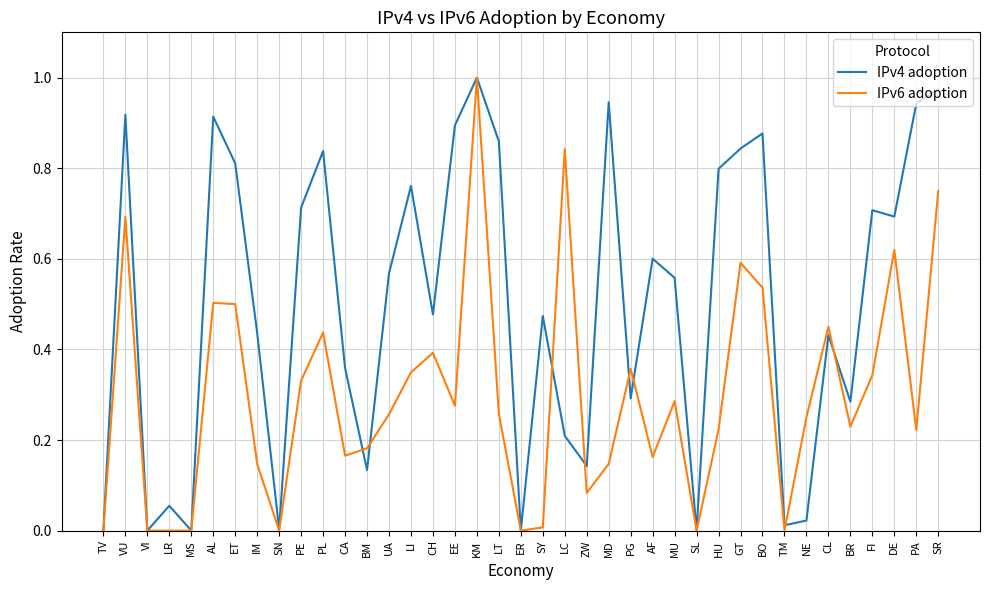

Which series has the largest total across all categories?

IPv4 adoption